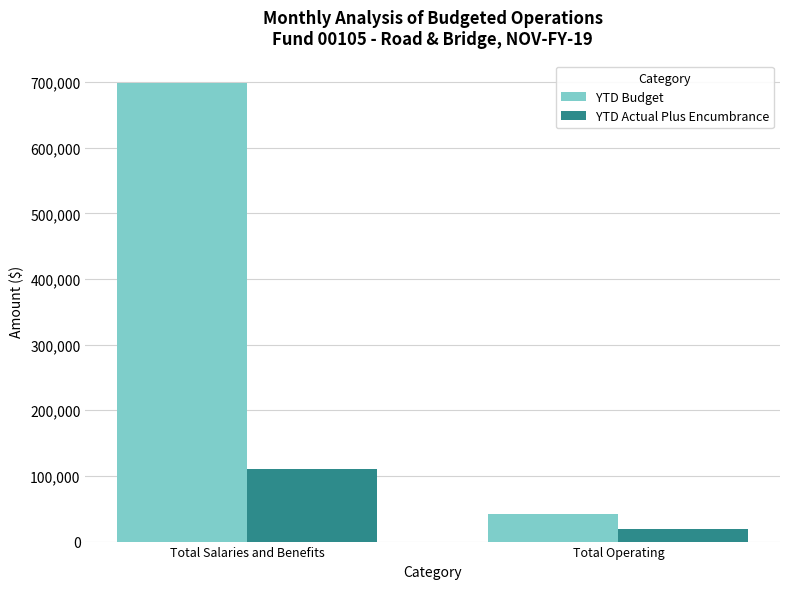

What is the difference between the maximum and minimum values in the YTD Budget series?

656458.9